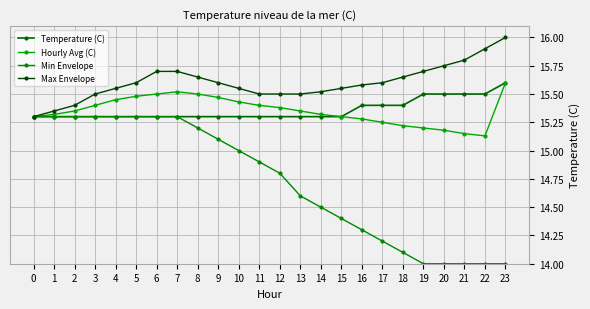

Which has a higher value, 19 or 12?

19